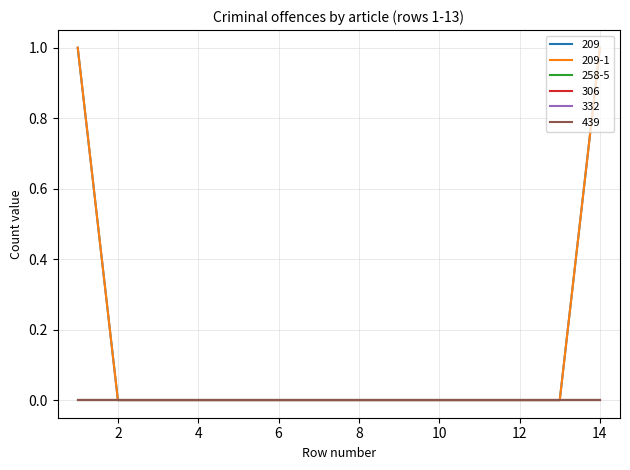

Reading right to left, extract all data points from this chart.

209: 14=1	13=0	12=0	11=0	10=0	9=0	8=0	7=0	6=0	5=0	4=0	3=0	2=0	1=1
209-1: 14=1	13=0	12=0	11=0	10=0	9=0	8=0	7=0	6=0	5=0	4=0	3=0	2=0	1=1
258-5: 14=0	13=0	12=0	11=0	10=0	9=0	8=0	7=0	6=0	5=0	4=0	3=0	2=0	1=0
306: 14=0	13=0	12=0	11=0	10=0	9=0	8=0	7=0	6=0	5=0	4=0	3=0	2=0	1=0
332: 14=0	13=0	12=0	11=0	10=0	9=0	8=0	7=0	6=0	5=0	4=0	3=0	2=0	1=0
439: 14=0	13=0	12=0	11=0	10=0	9=0	8=0	7=0	6=0	5=0	4=0	3=0	2=0	1=0